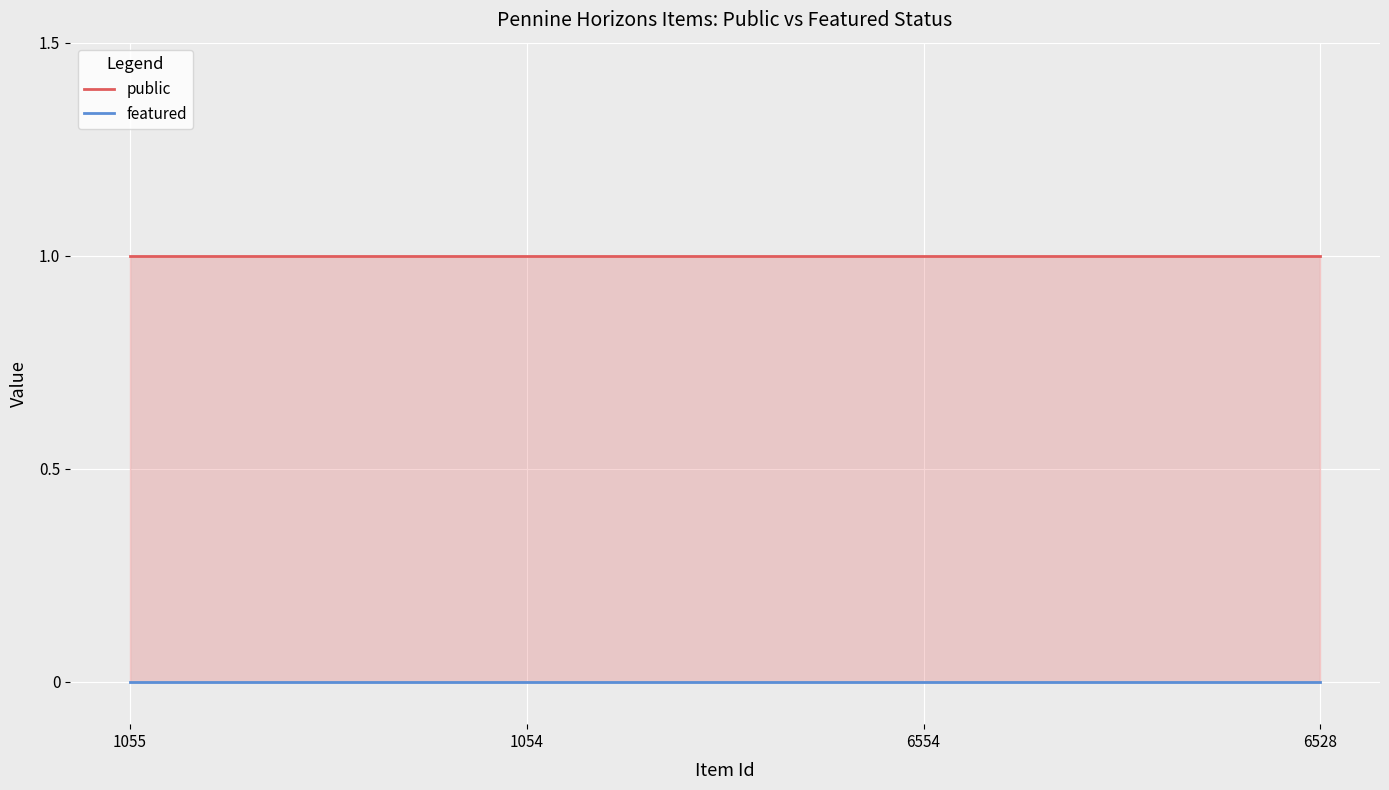

How many lines are shown in the chart?

2